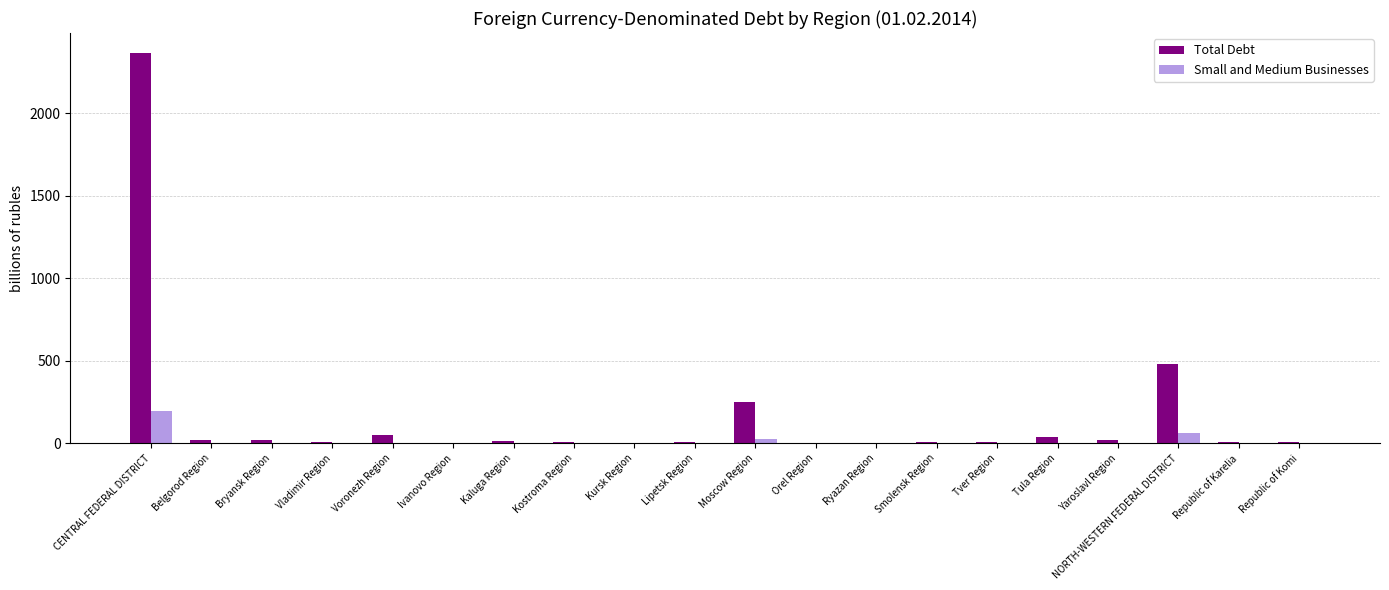

Are the bars grouped side by side (vs. stacked)?

Yes